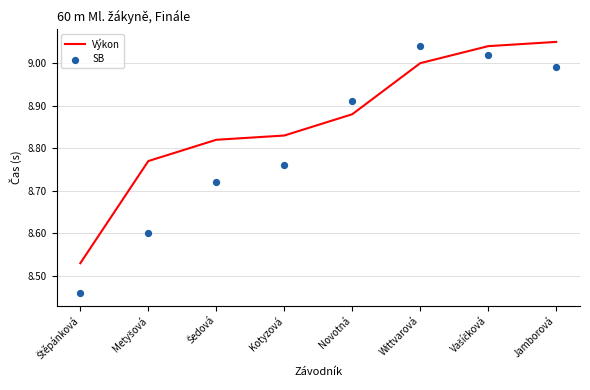

At which category is the sum across all series the highest?

Vašíčková